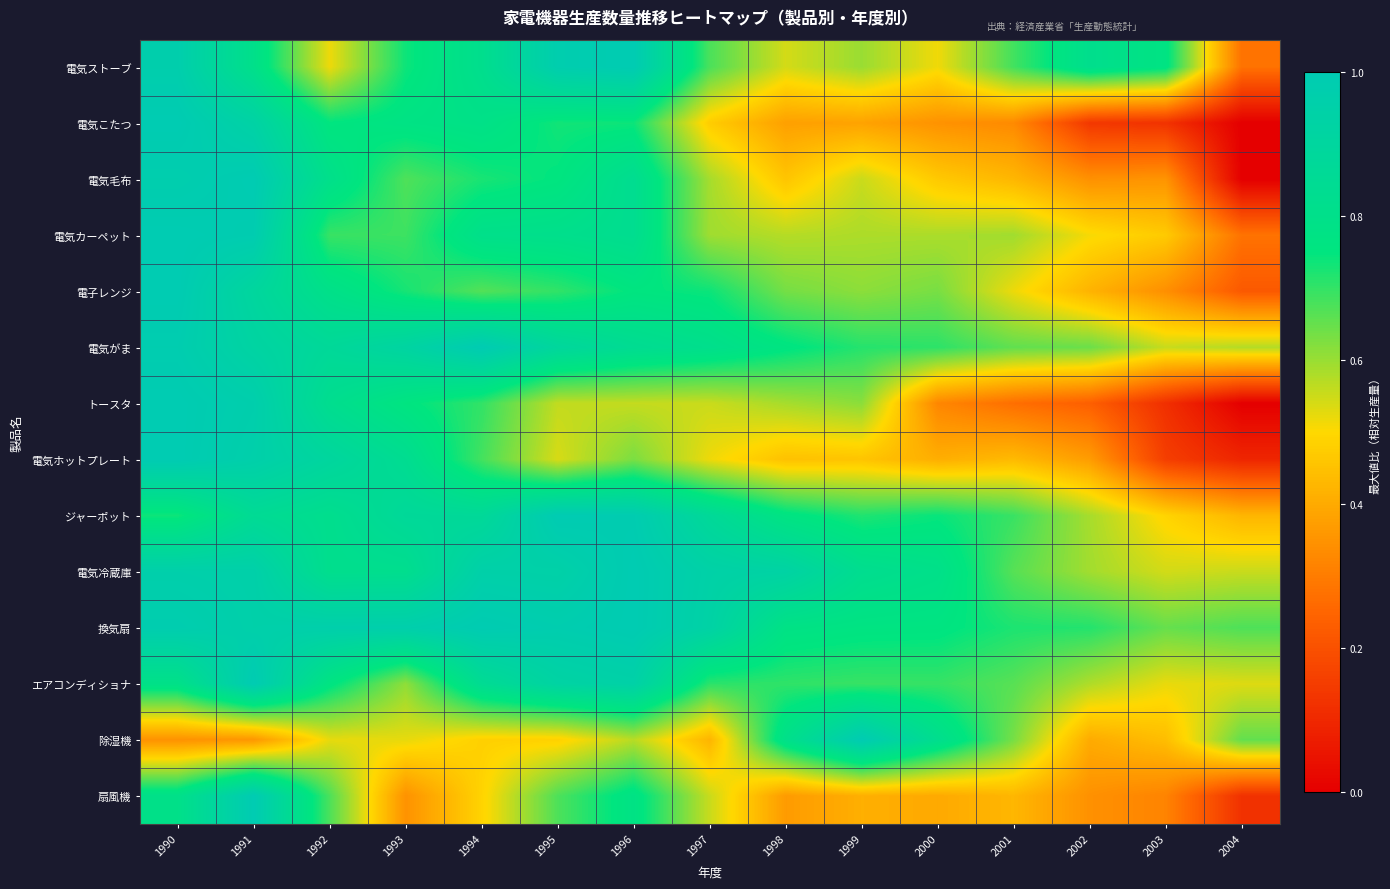

The トースタ series shows 0.8 at 1992. True or false?

True